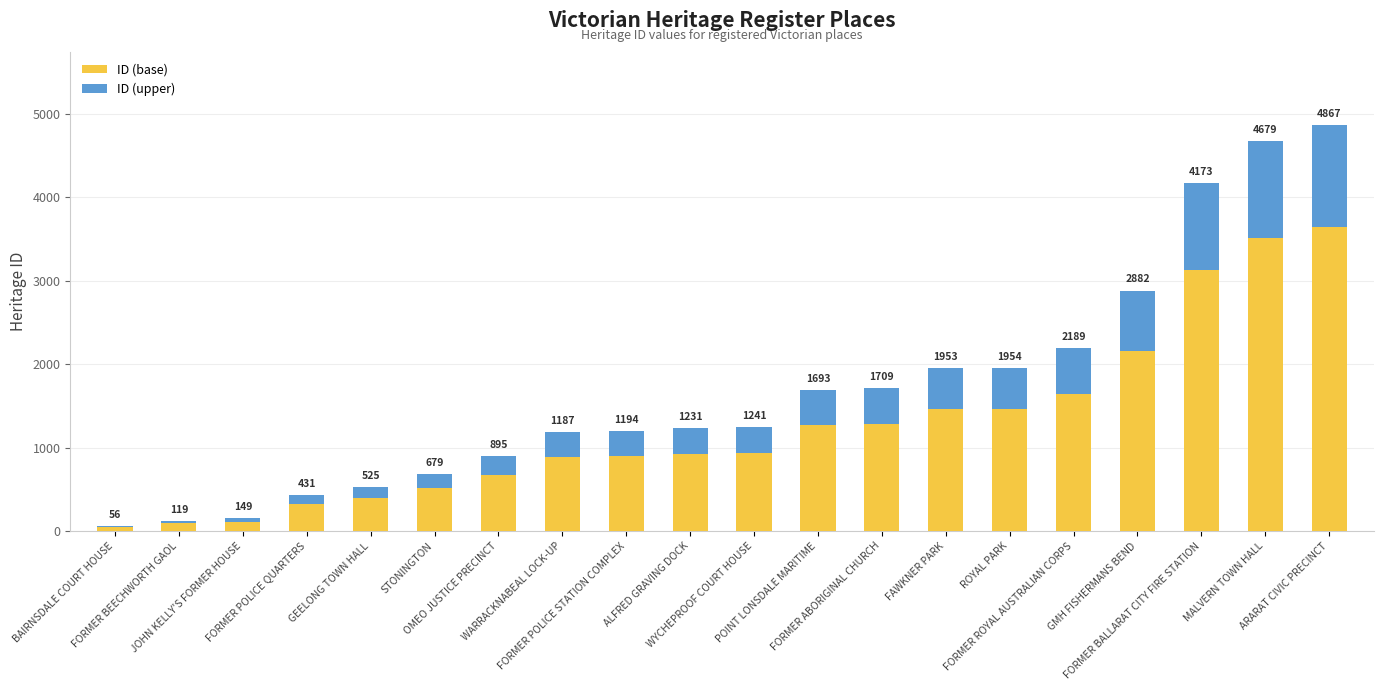

What are all the series names shown in the legend?

ID (base), ID (upper)